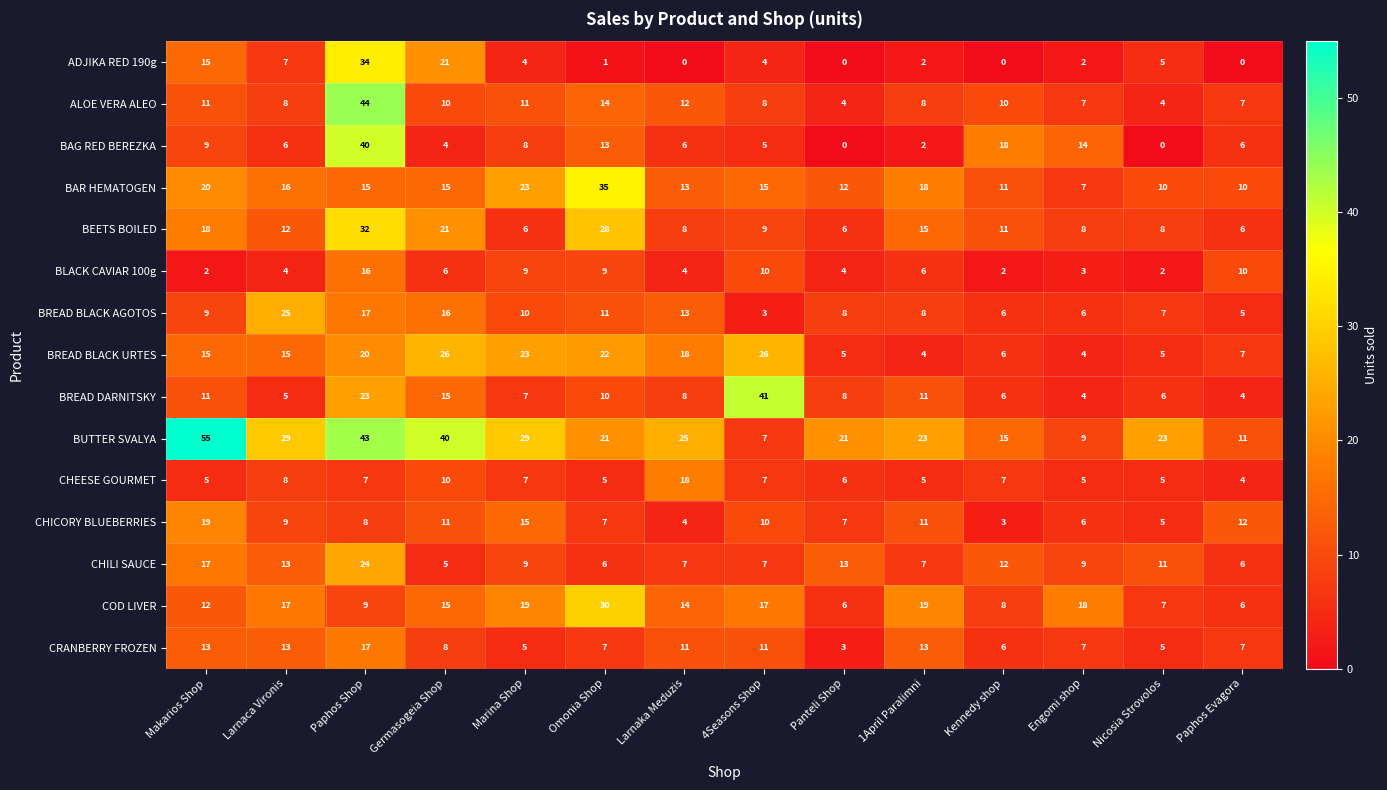

What is the total value across all series at Makarios Shop?

231